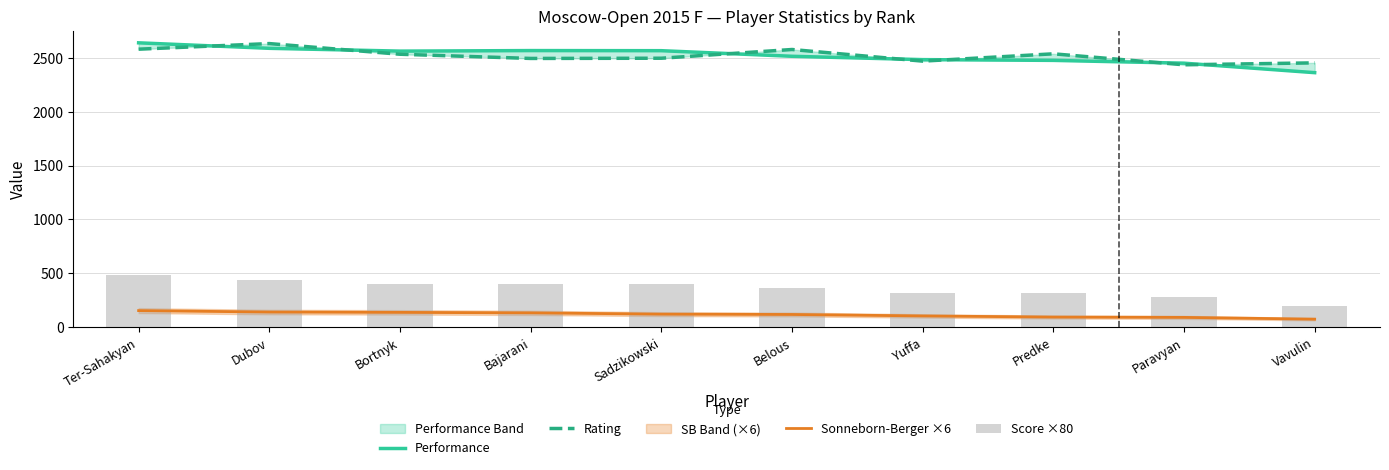

The Score ×80 series shows 101.2 at Dubov. True or false?

False